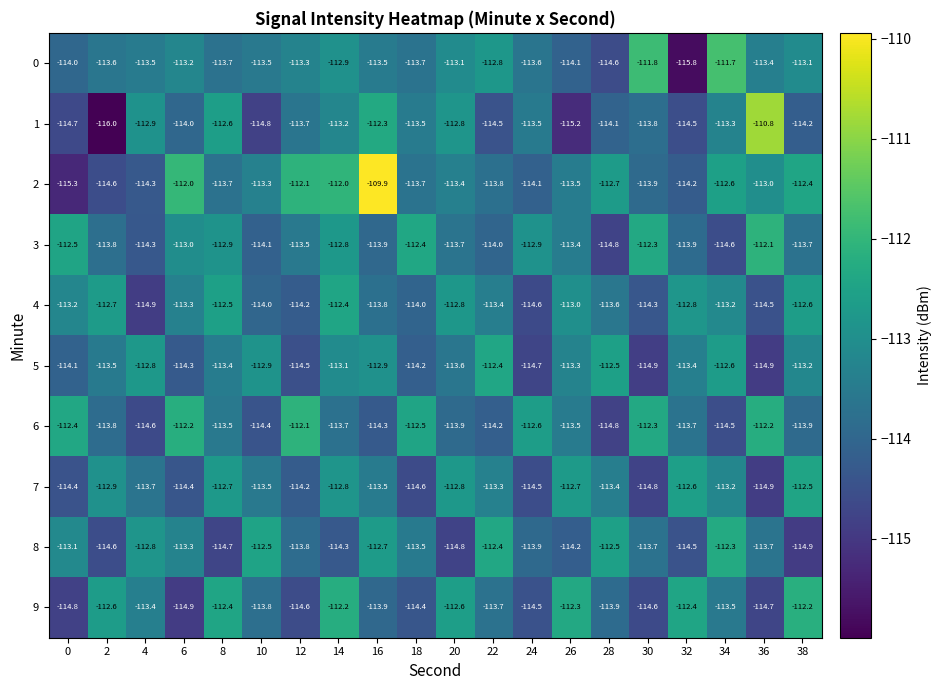

Is the value of 3 at 18 greater than the value of 8 at 32?

Yes